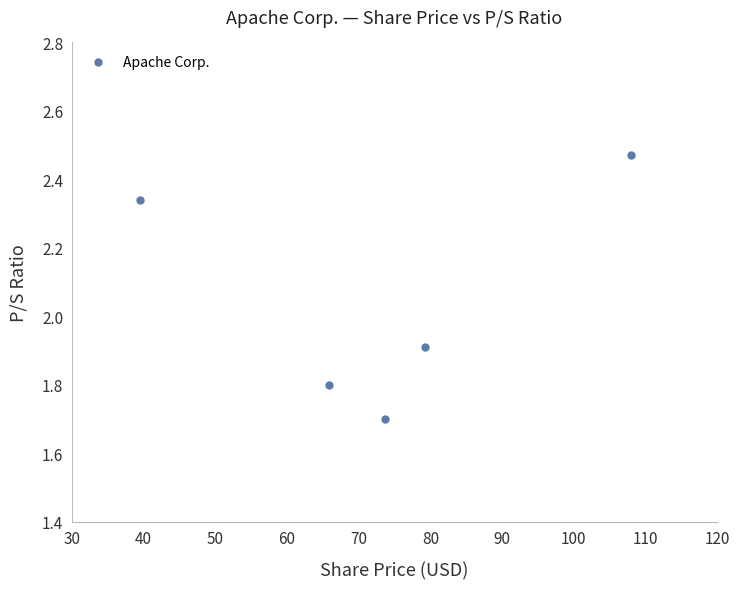

What Y value in the scatter plot is closest to 2?

1.9